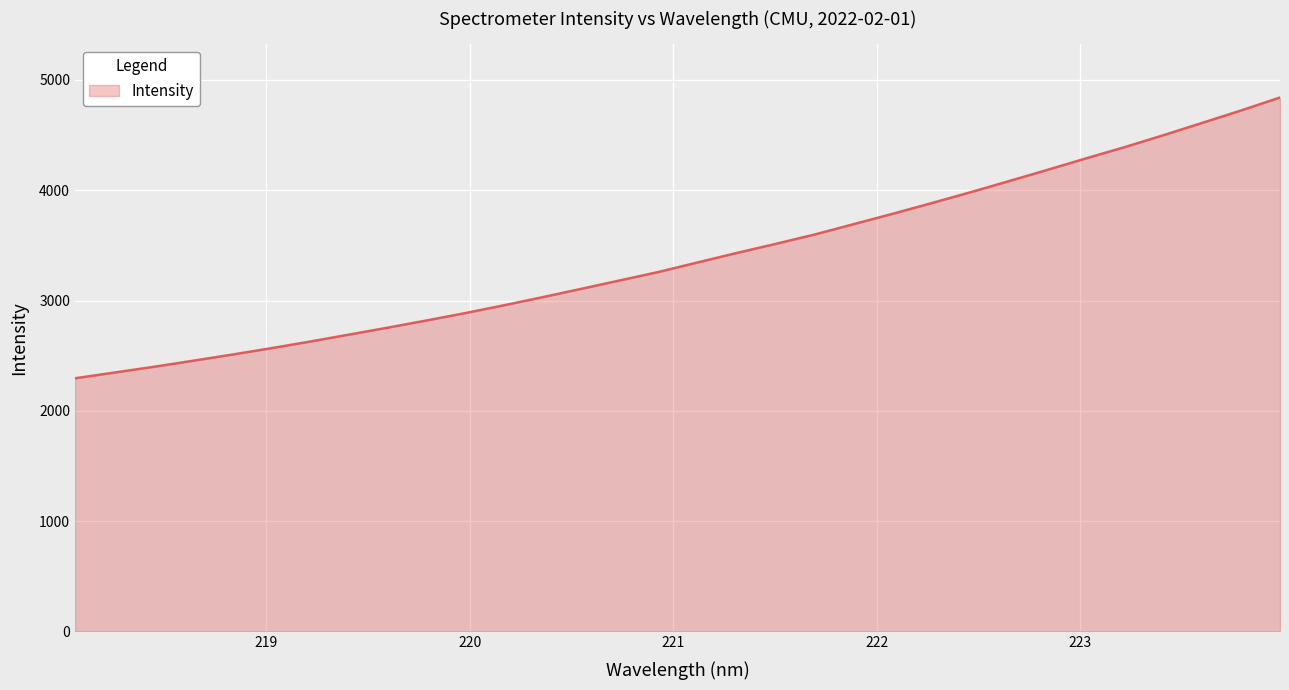

Rank the categories by value from highest to lowest.

223.9802, 223.7895, 223.5987, 223.408, 223.2172, 223.0264, 222.8355, 222.6447, 222.4538, 222.263, 222.0721, 221.8812, 221.6902, 221.4993, 221.3083, 221.1174, 220.9264, 220.7354, 220.5444, 220.3533, 220.1623, 219.9712, 219.7801, 219.589, 219.3979, 219.2067, 219.0156, 218.8244, 218.6332, 218.442, 218.2508, 218.0596